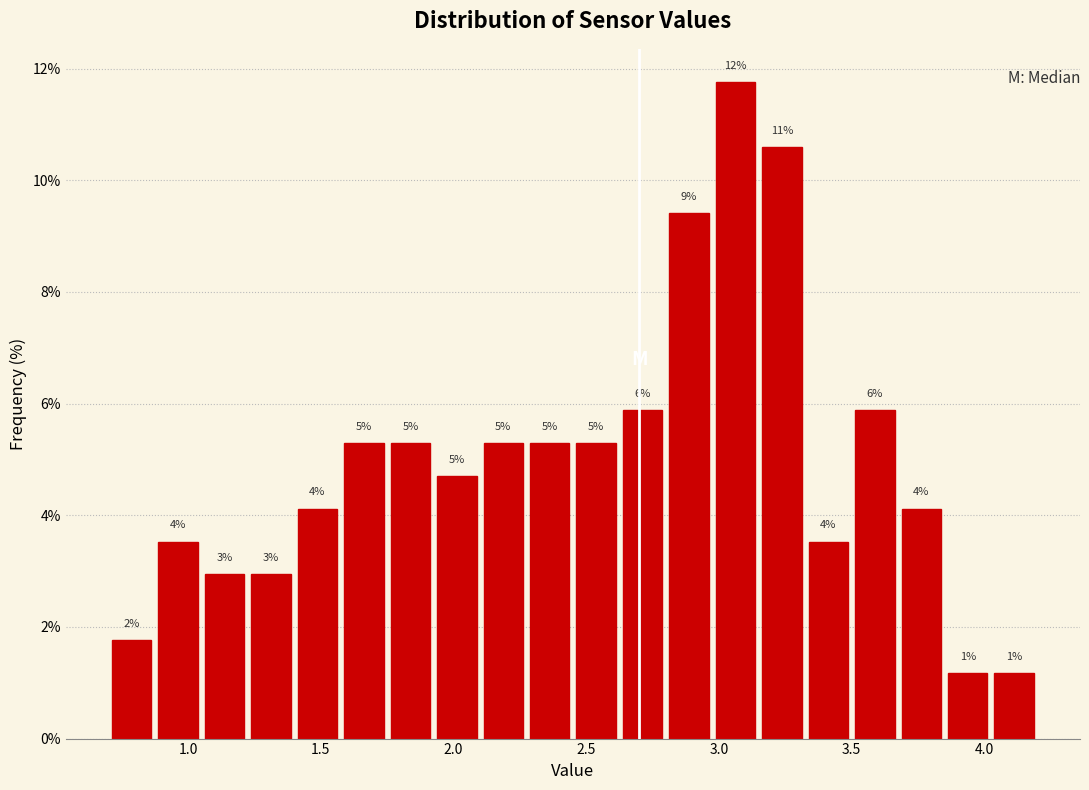

Around what value on the x-axis is the tallest bar? Give the approximate position of its centre, as read against the axis.

3.05